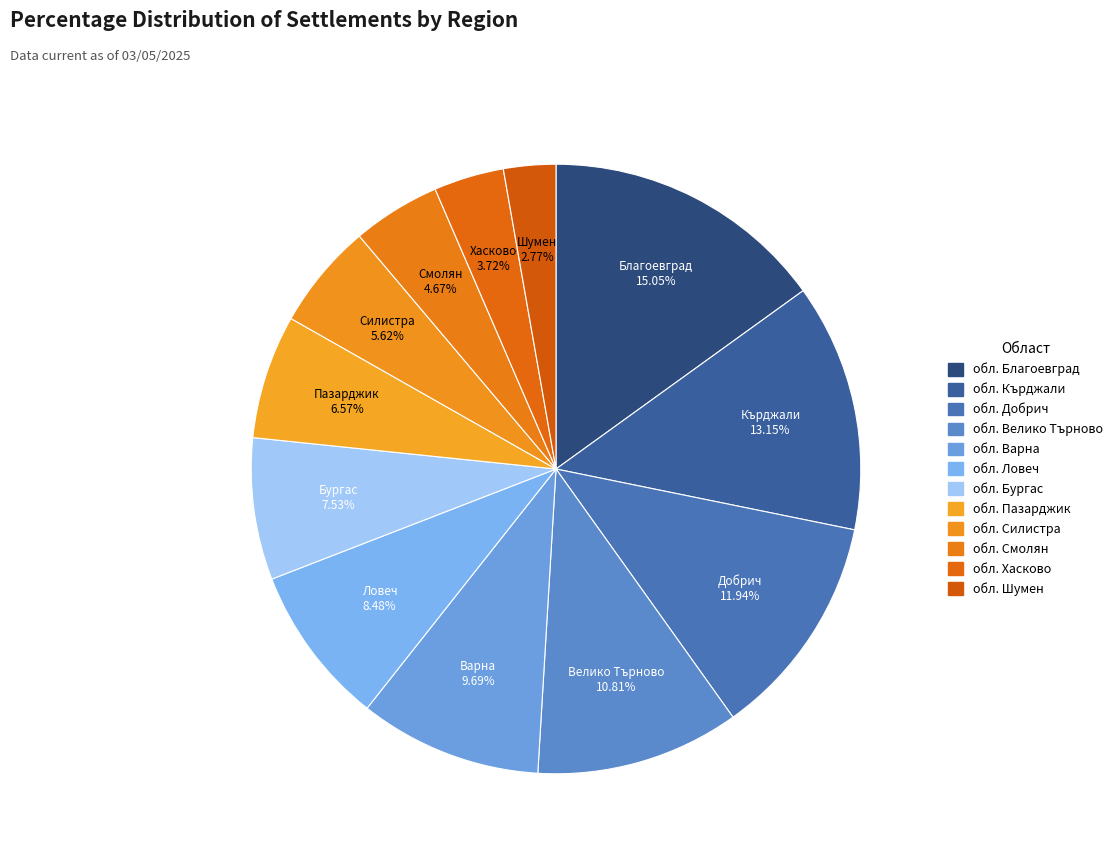

How many slices are in this pie chart?

12